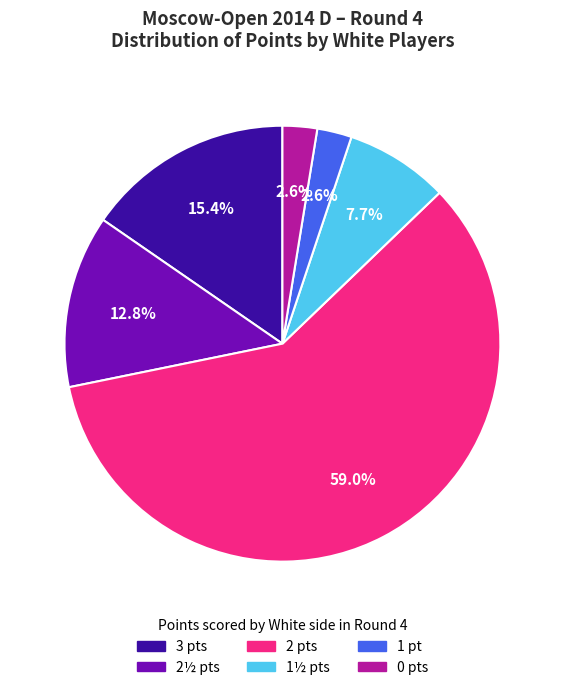

Is there a majority slice in this chart?

Yes